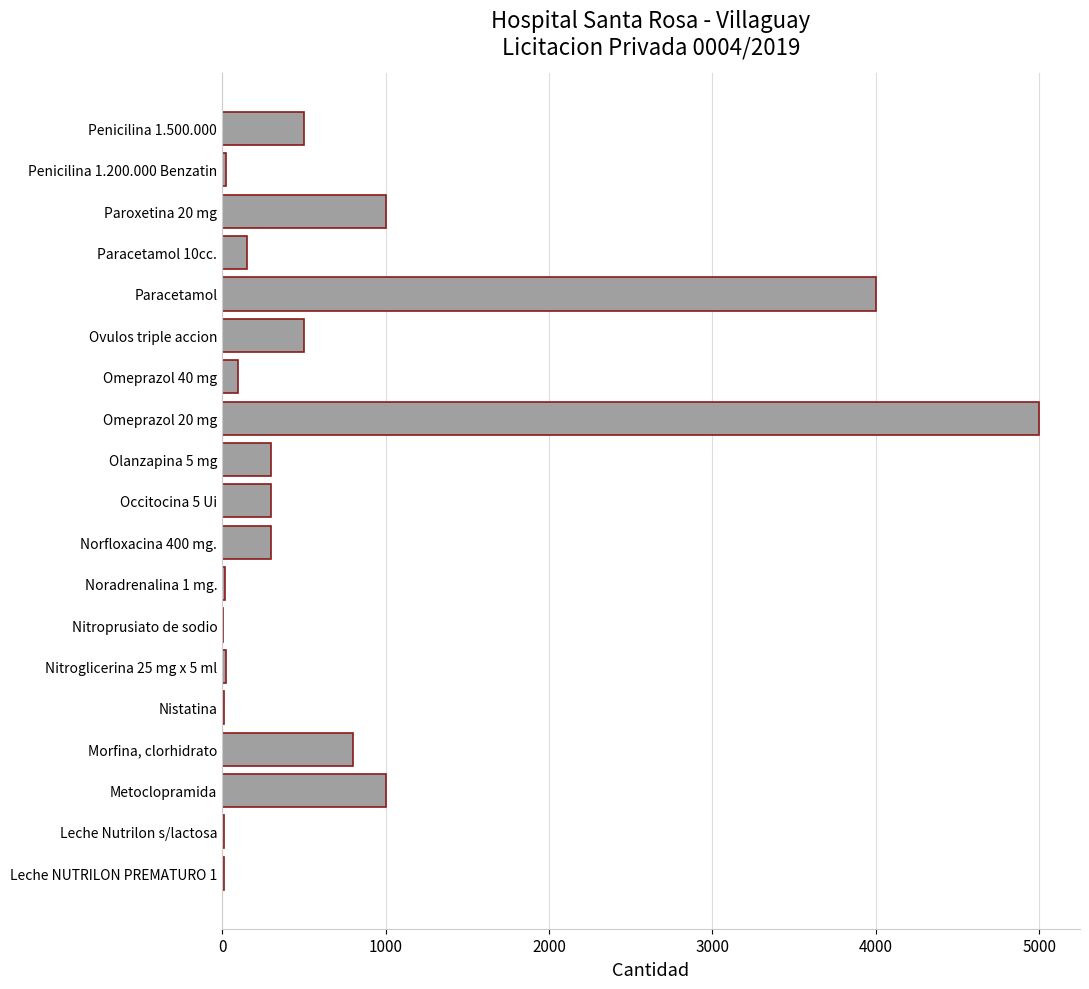

What is the greatest value displayed?

5000